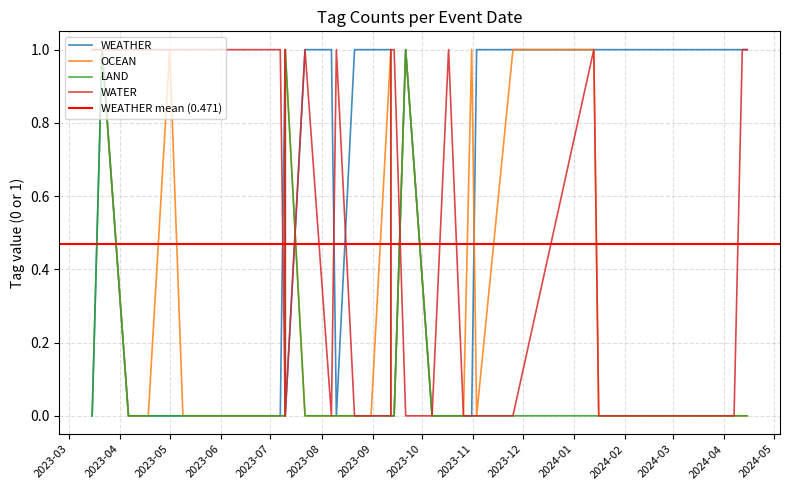

Is this an area chart (filled region under the line)?

No